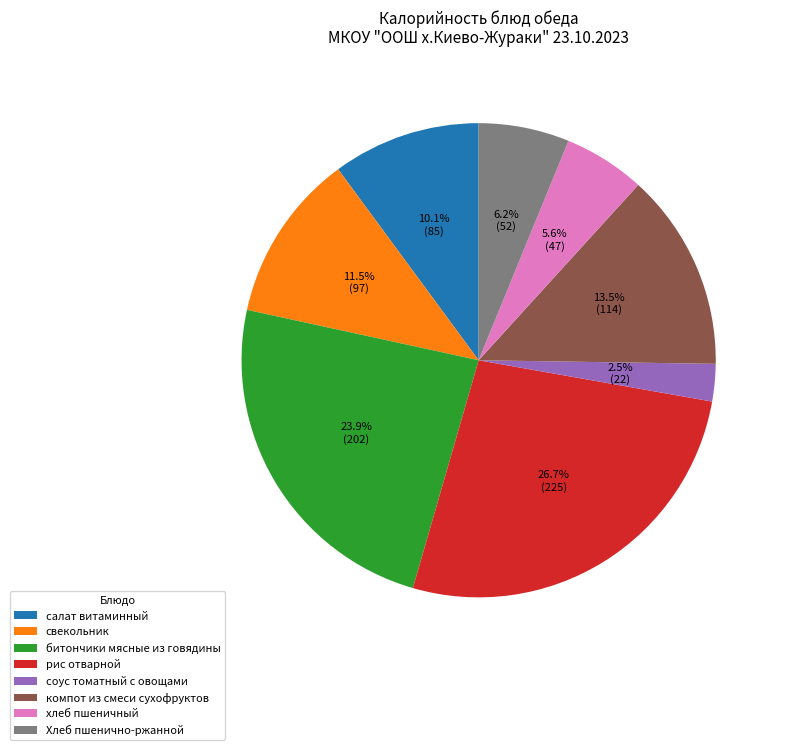

Which slice is the smallest?

соус томатный с овощами